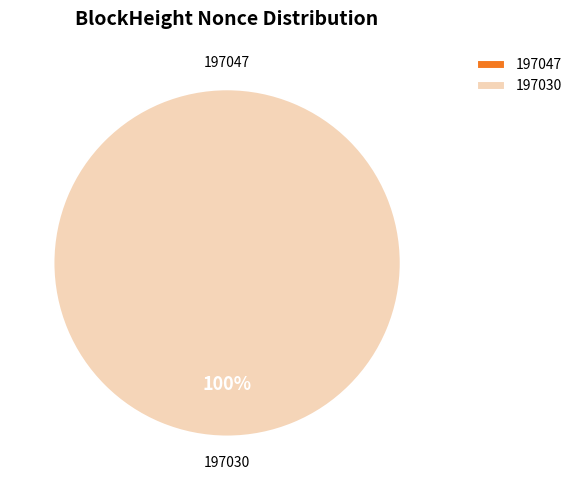

True or false: 197030 accounts for 99% of the total.

False